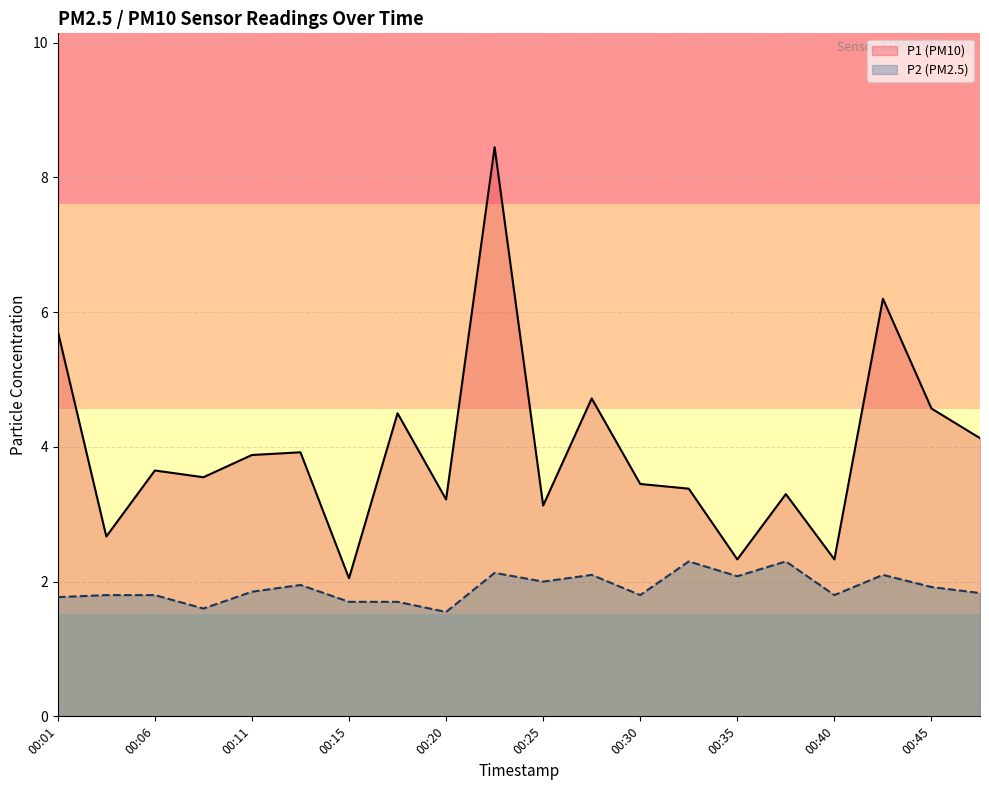

Count the number of data series in this chart.

2